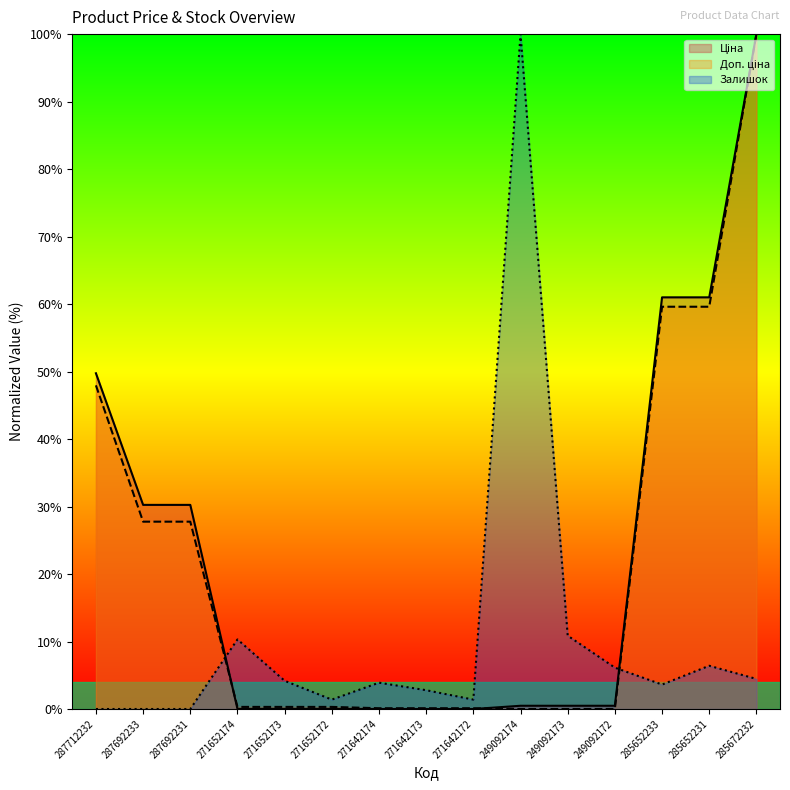

What position from the right is 271652173?

11